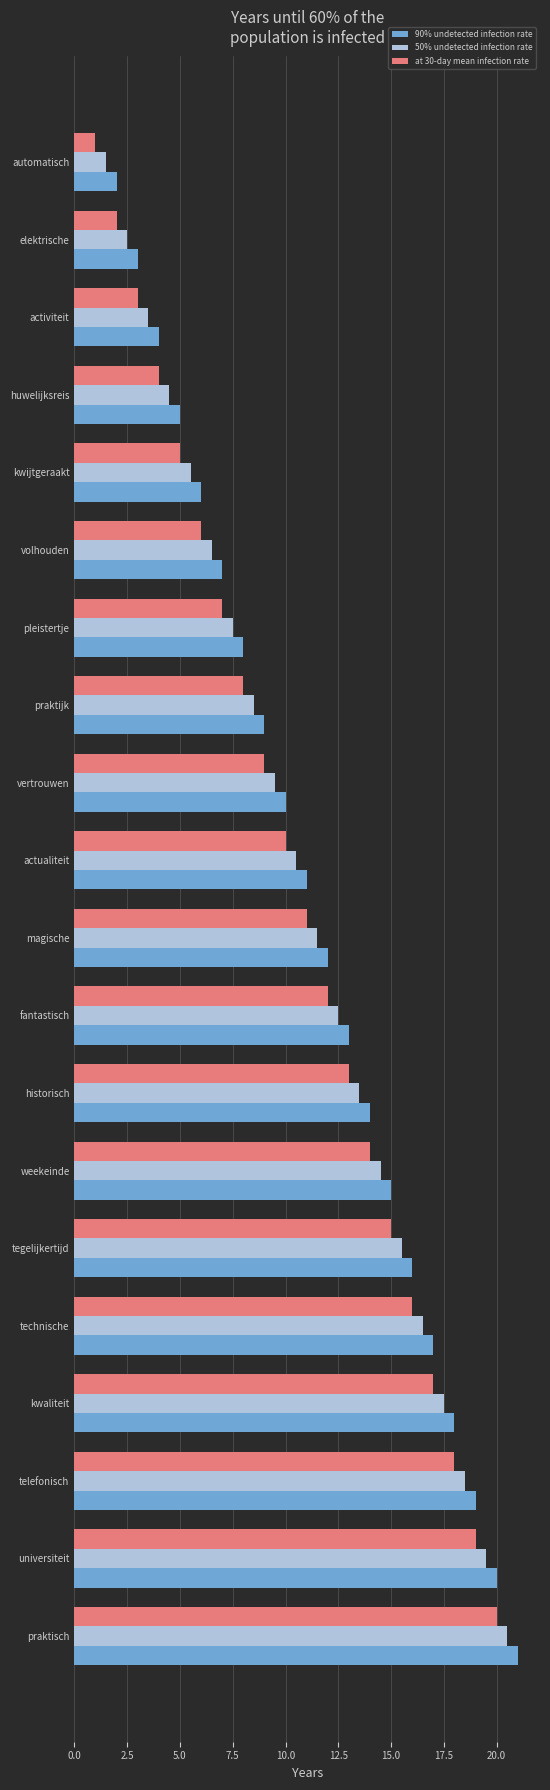

How many data points does each series have?

20